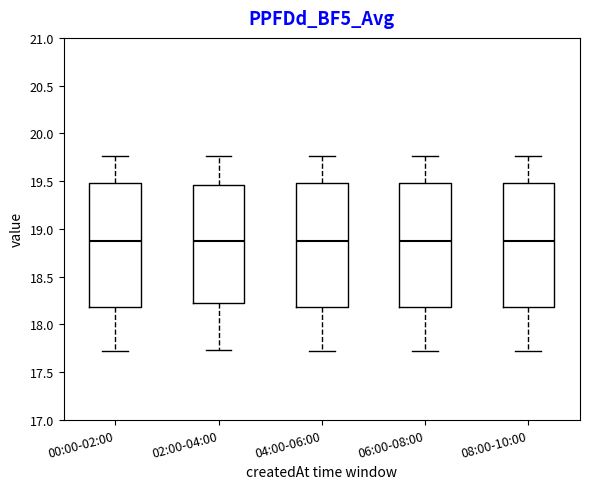

Reading left to right, transcribe this box plot: for each box, give where its median line is, the range the box spans, and where its two whiskers end, as read against the y-axis. The values are not printed on the chart, so give them approximately, as read against the axis.

00:00-02:00: median 18.85, box 18.20 to 19.50, whiskers 17.70 to 19.75
02:00-04:00: median 18.85, box 18.20 to 19.45, whiskers 17.75 to 19.75
04:00-06:00: median 18.85, box 18.20 to 19.50, whiskers 17.70 to 19.75
06:00-08:00: median 18.85, box 18.20 to 19.50, whiskers 17.70 to 19.75
08:00-10:00: median 18.85, box 18.20 to 19.50, whiskers 17.70 to 19.75